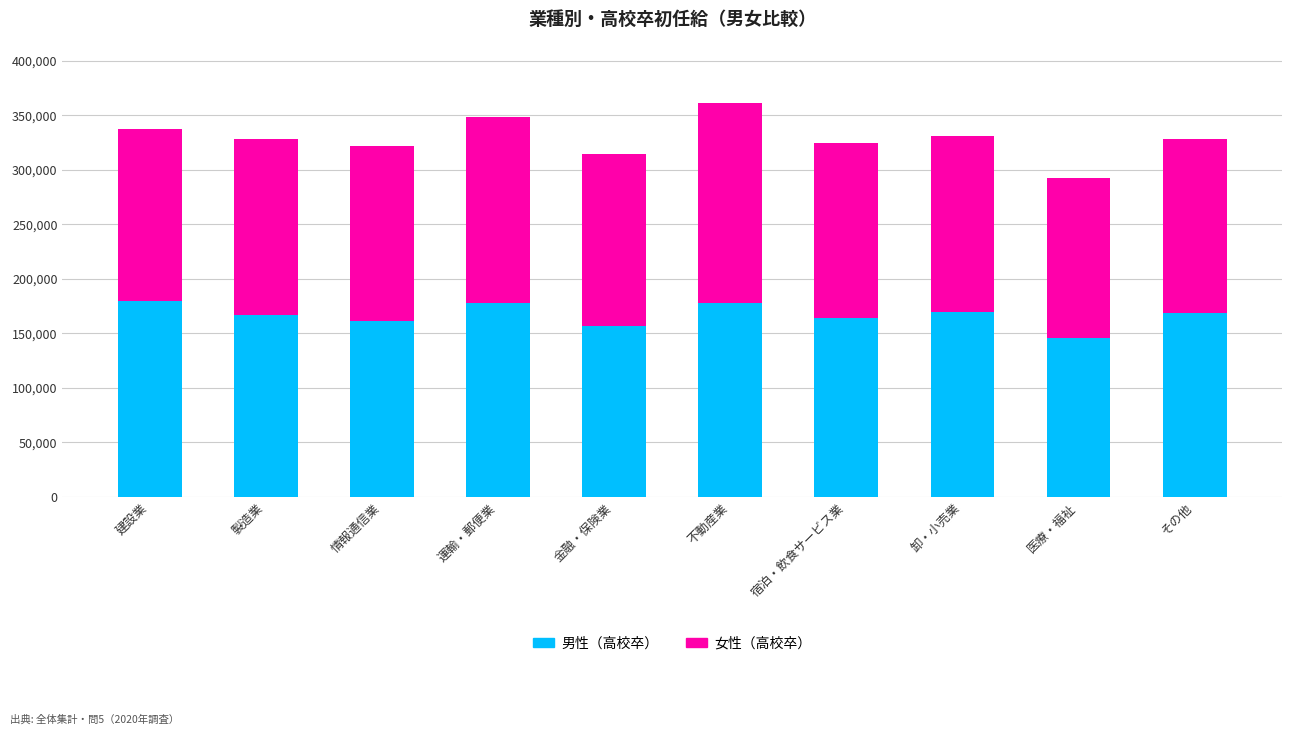

What is the total value across all series at 卸・小売業?

331032